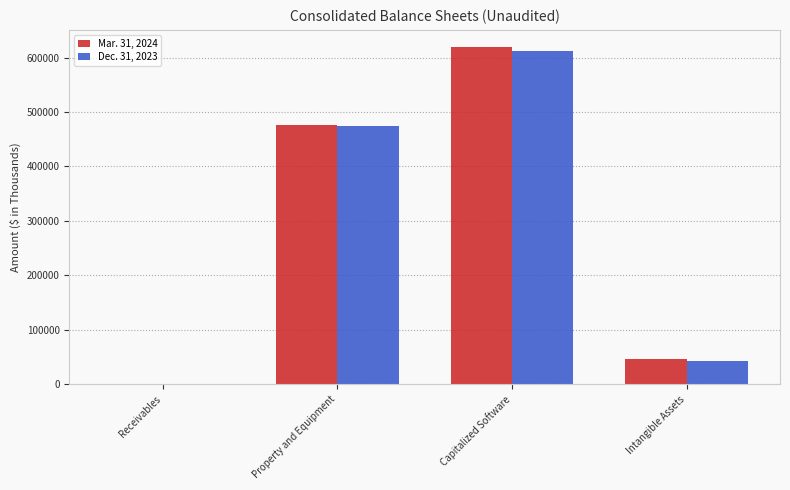

Is the value of Mar. 31, 2024 at Receivables greater than the value of Dec. 31, 2023 at Capitalized Software?

No